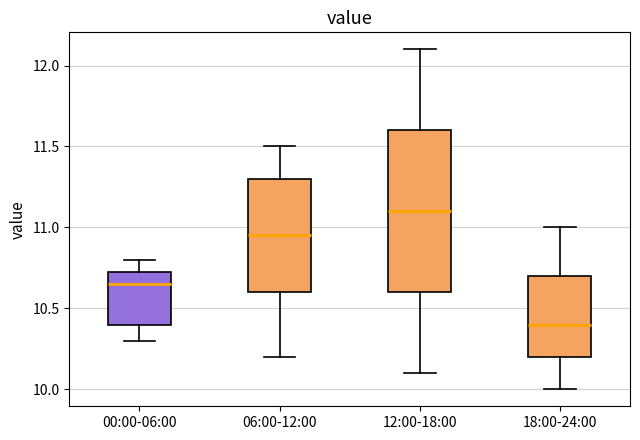

Where does the median line of the box for 12:00-18:00 sit on the y-axis? The values are not printed on the chart, so give them approximately, as read against the axis.

11.10